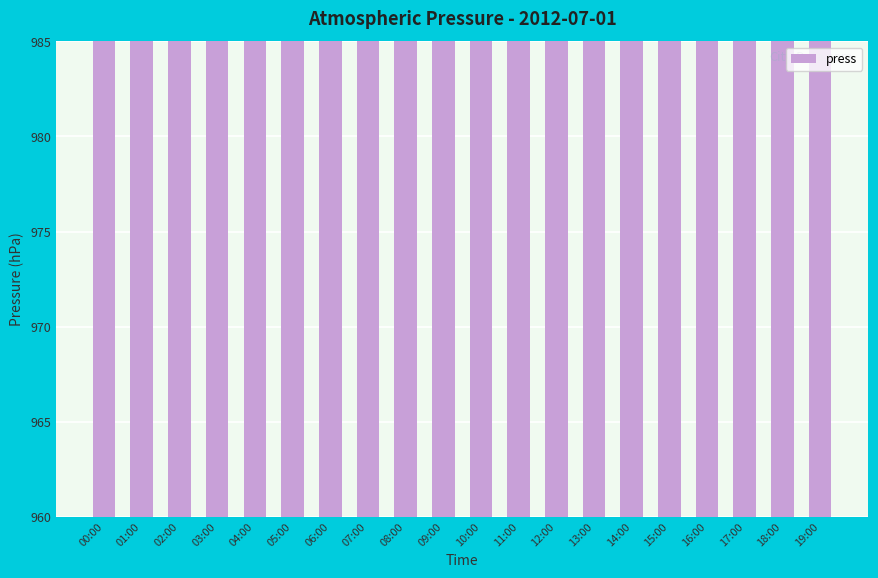

What is the smallest value displayed?

969